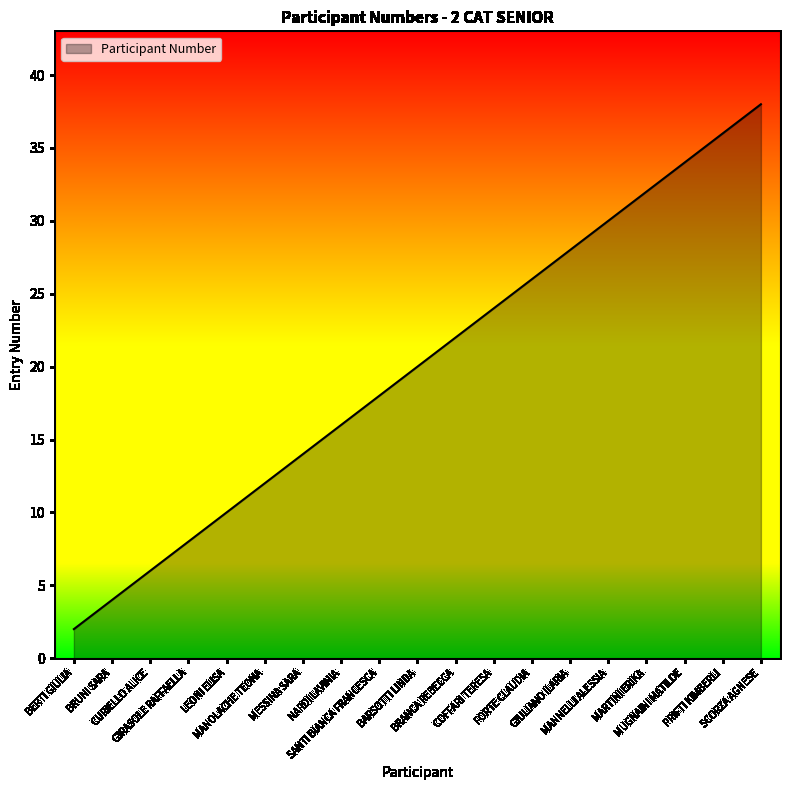

How many lines are shown in the chart?

1